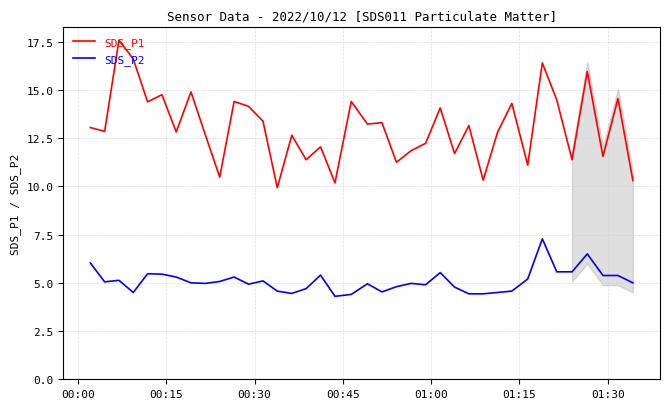

What is the minimum value shown in the chart?

4.3